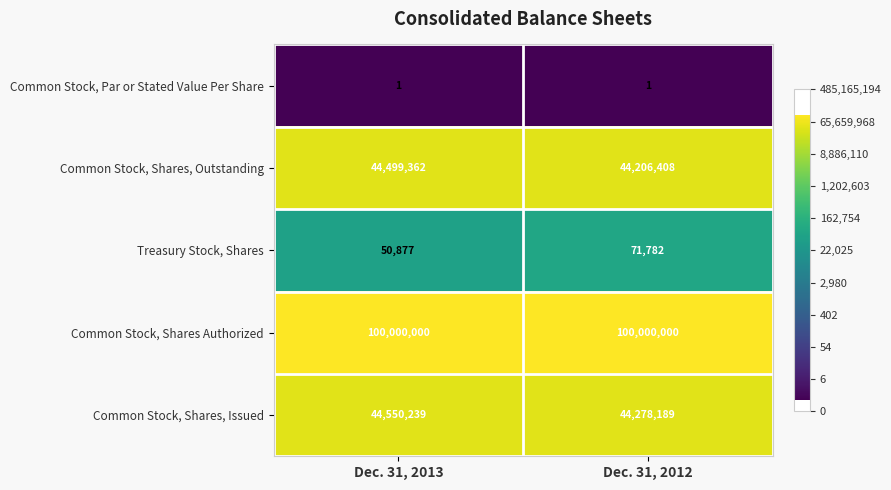

Reading right to left, what are all the values shown in this chart?

Common Stock, Par or Stated Value Per Share: 1	1
Common Stock, Shares, Outstanding: 44206408	44499362
Treasury Stock, Shares: 71782	50877
Common Stock, Shares Authorized: 100000000	100000000
Common Stock, Shares, Issued: 44278189	44550239